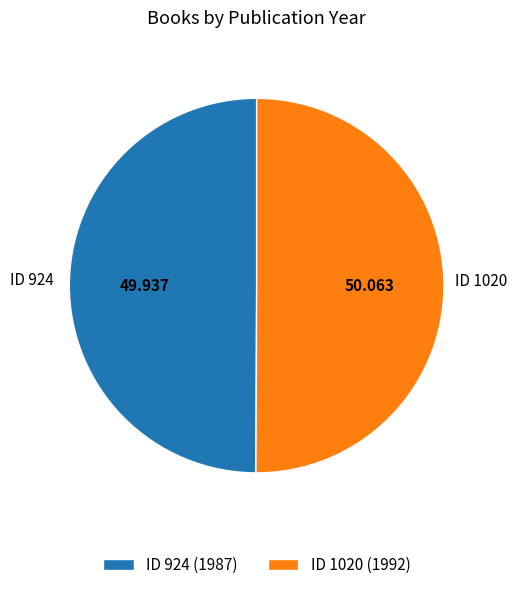

Do ID 1020 (1992) and ID 924 (1987) together represent more than half of the pie?

Yes